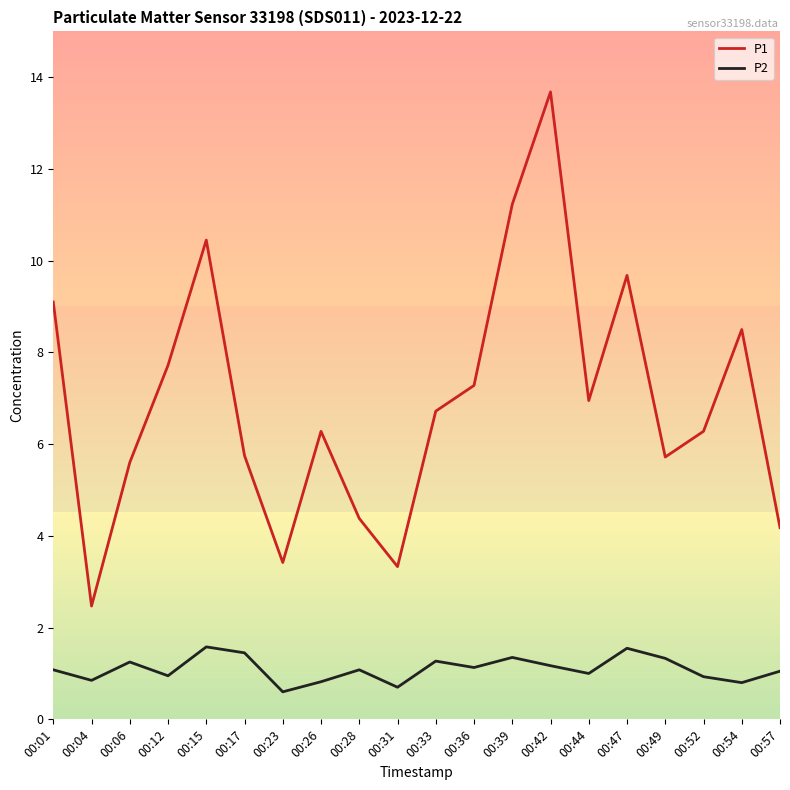

How many lines are shown in the chart?

2